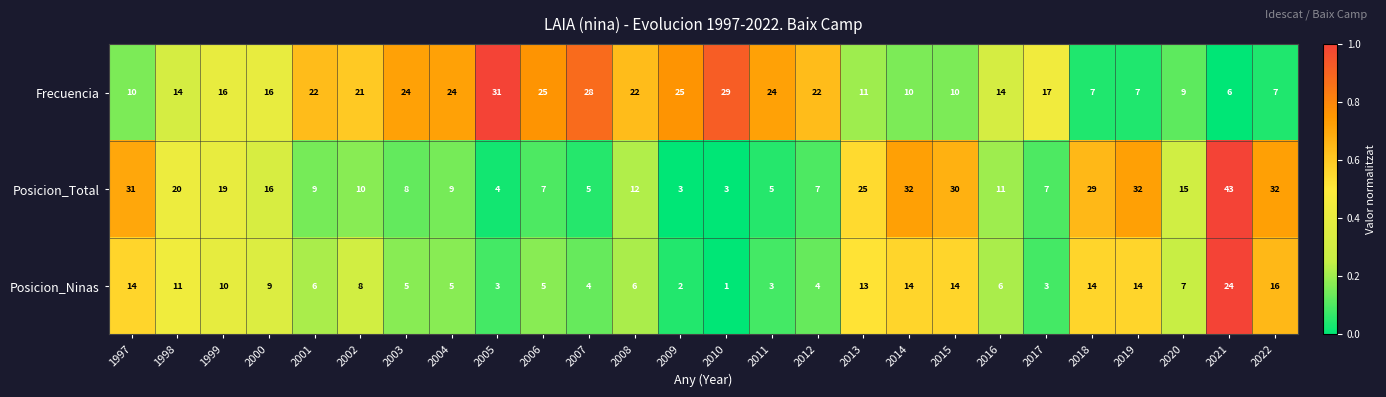

How many distinct data groups are displayed?

3